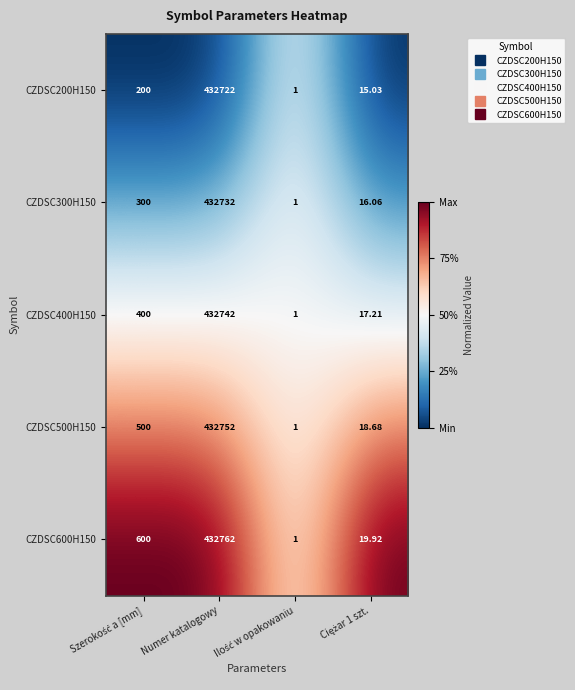

At which category does the chart reach its peak across all series?

Numer katalogowy